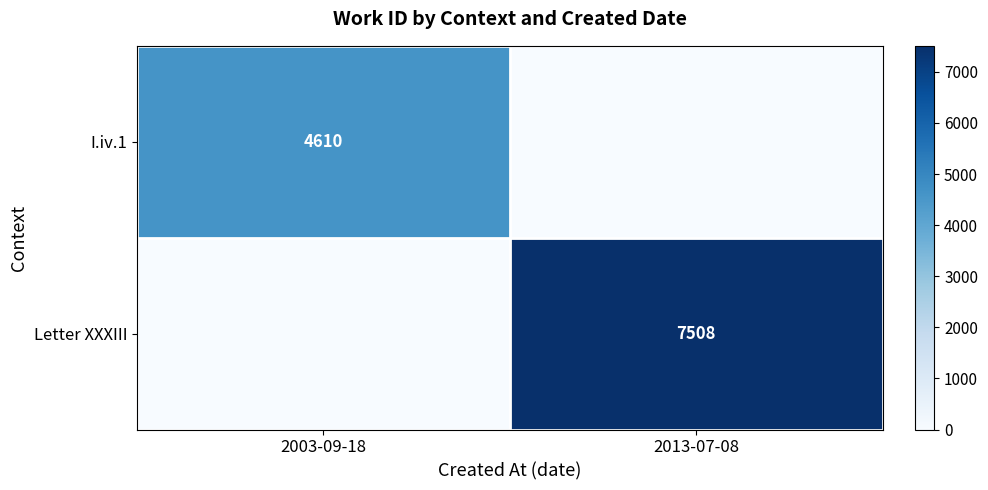

What is the total value across all series at 2013-07-08?

7508